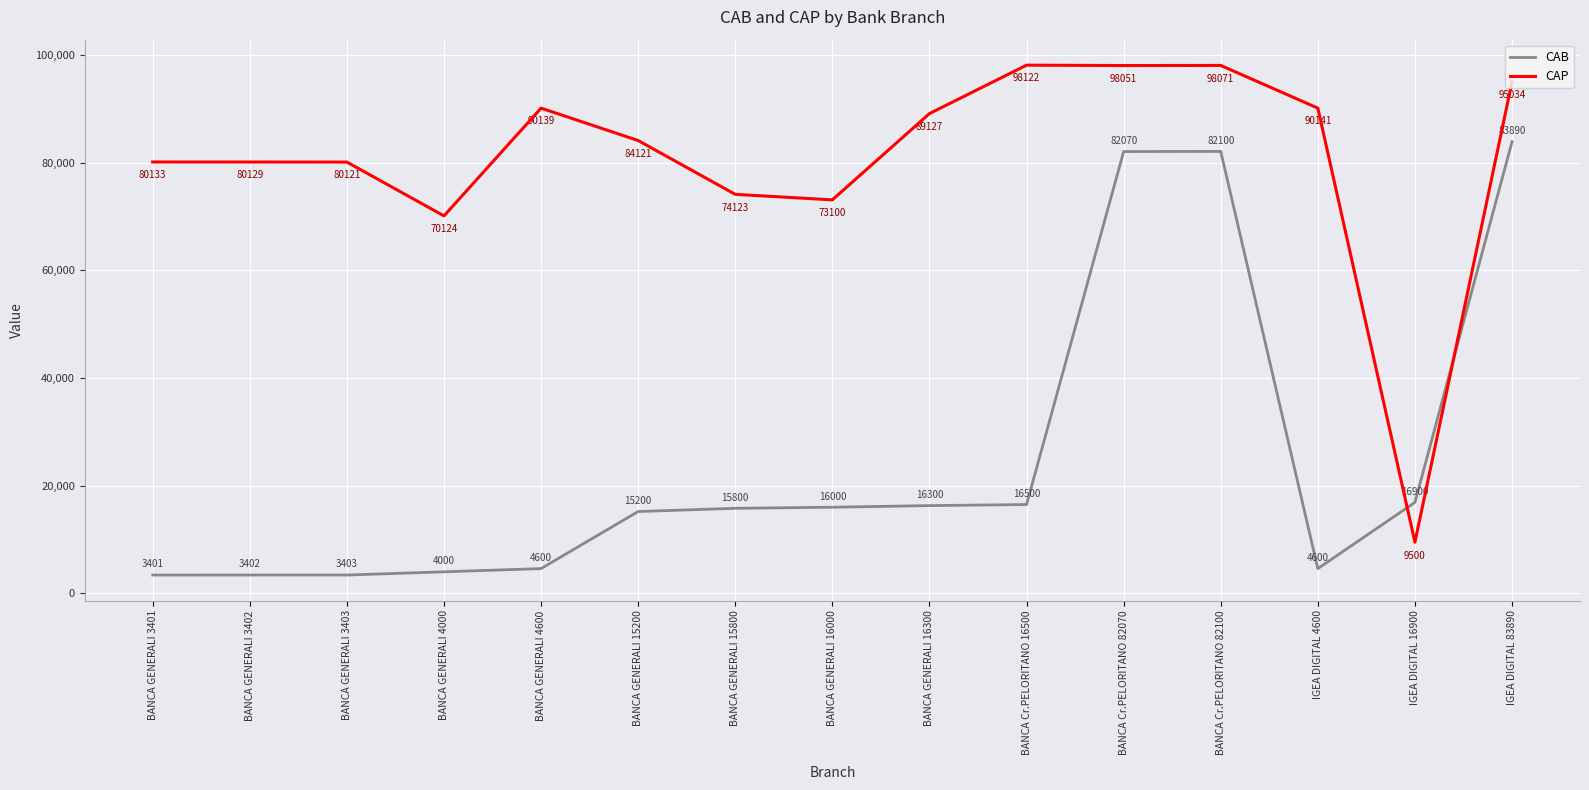

What position from the right is BANCA GENERALI 16000?

8